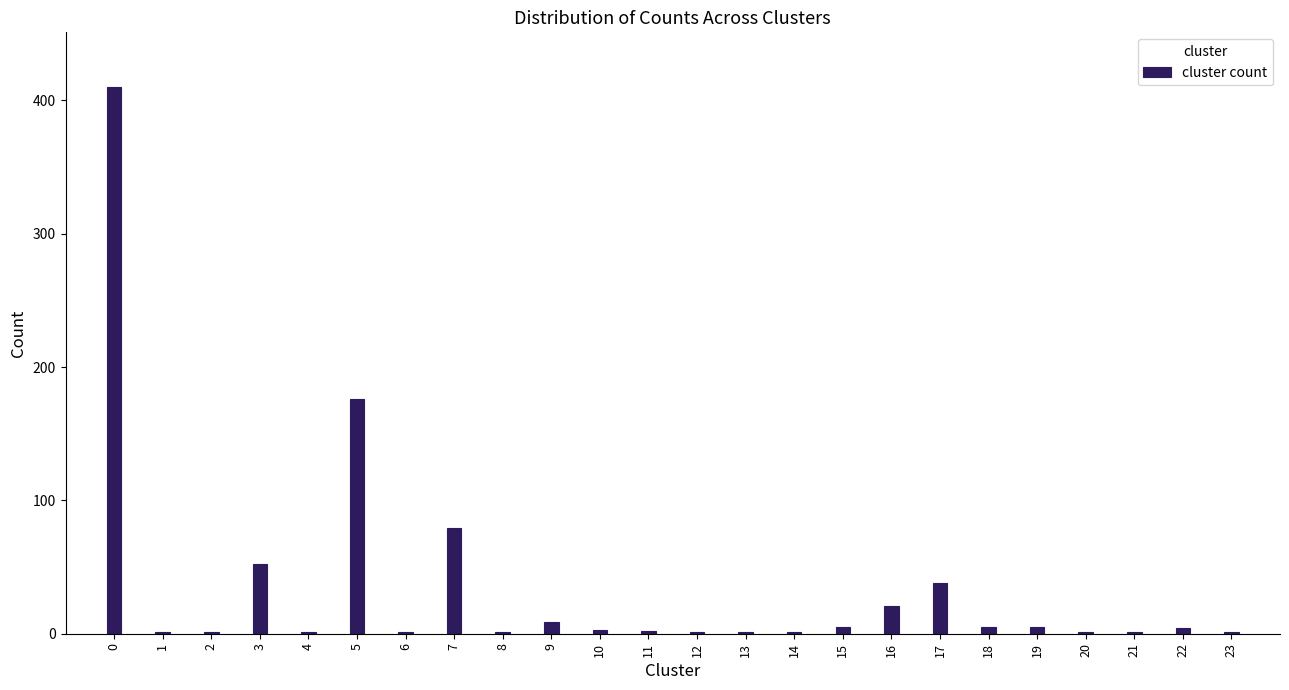

Is it true that the value at 0 is 410?

True